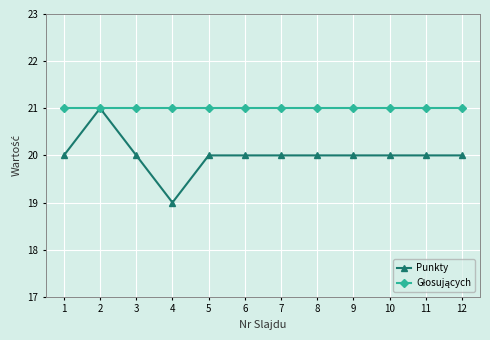

Which series has the largest range (max minus min)?

Punkty